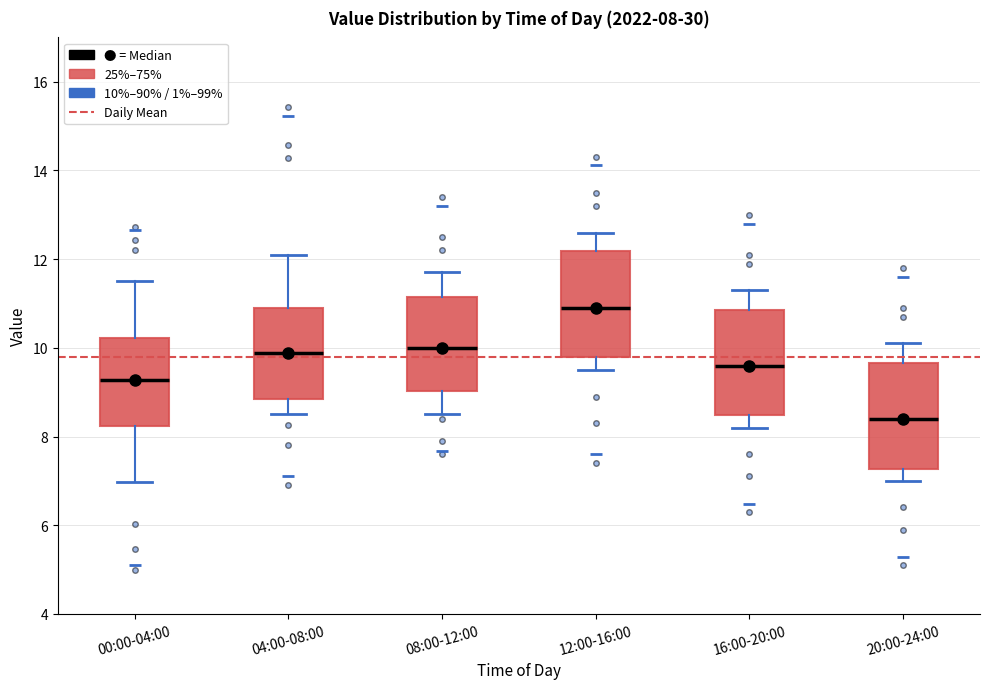

Which box has the lowest median line?

20:00-24:00